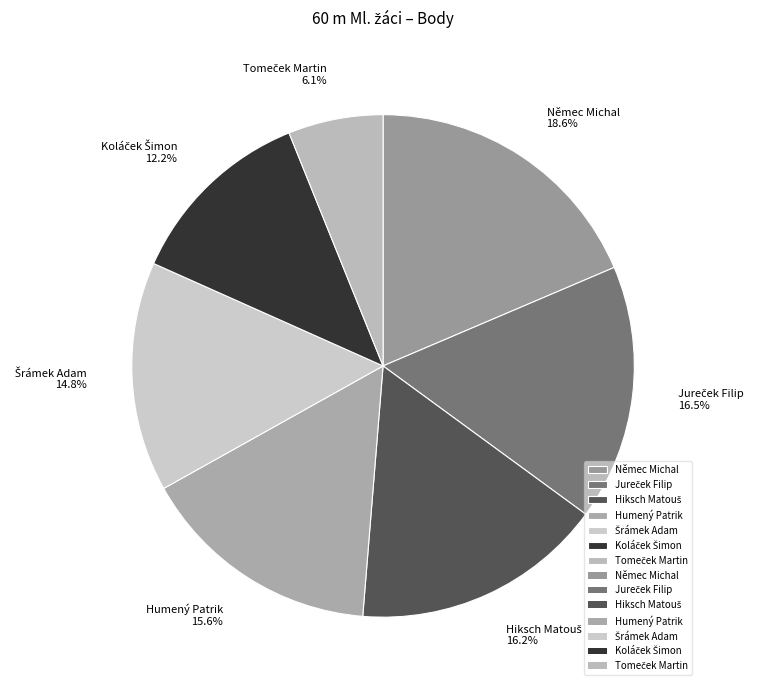

Which slice is the largest?

Němec Michal